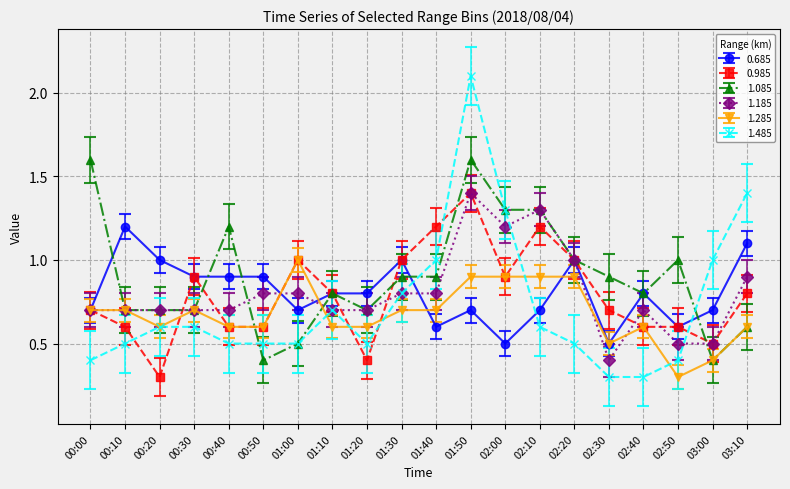

What is the difference between the highest and lowest values at 02:10?

0.7